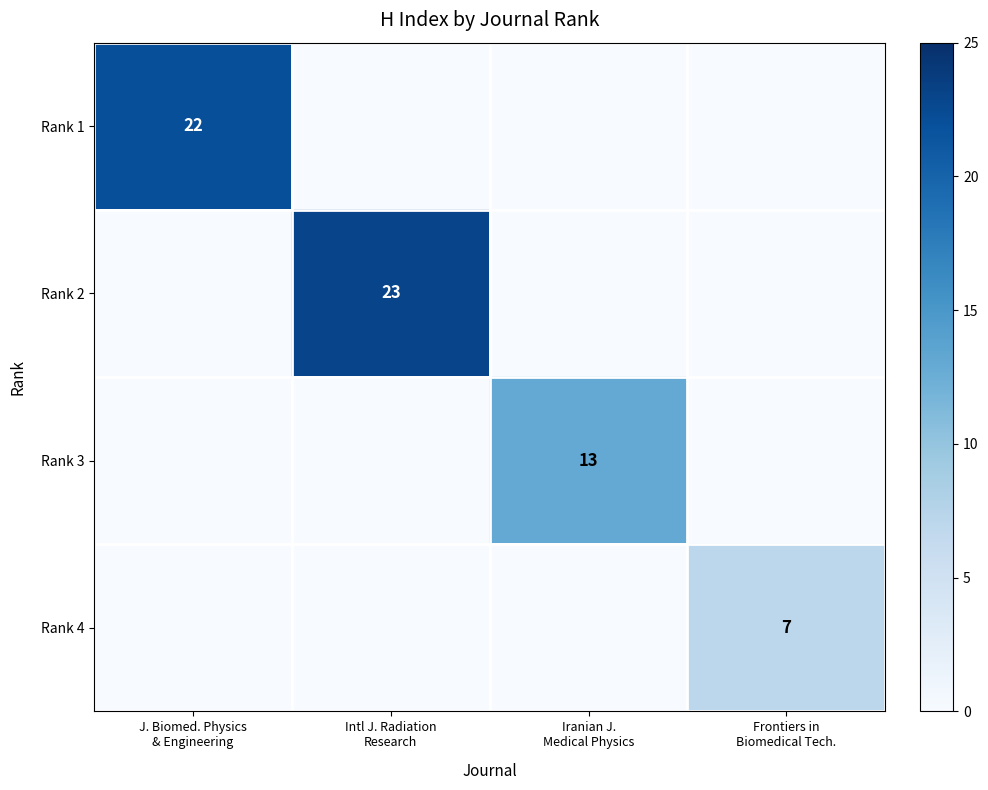

Which series changed the most between J. Biomed. Physics & Engineering and Intl J. Radiation Research?

Rank 2